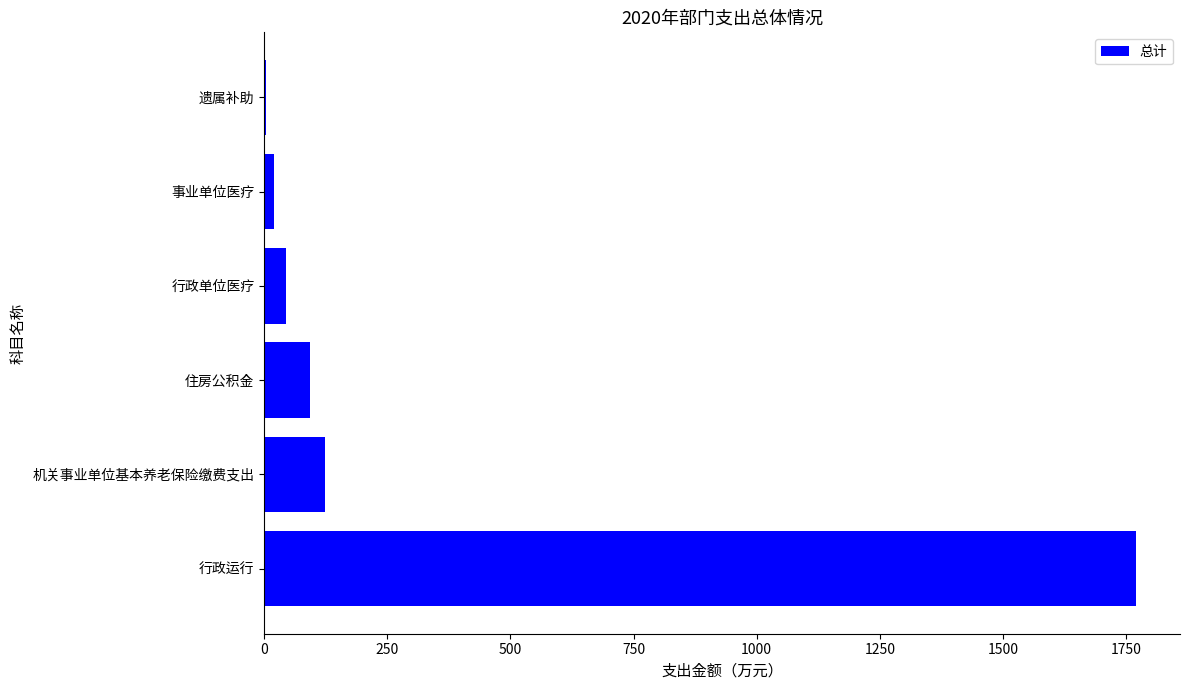

Read the value at 行政运行.

1771.1